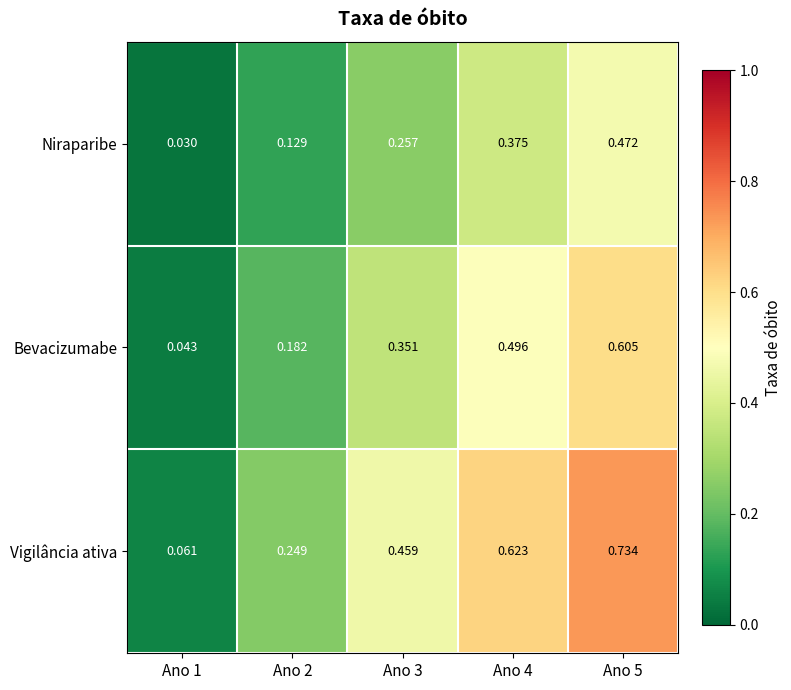

What is the total value across all series at Ano 3?

1.1